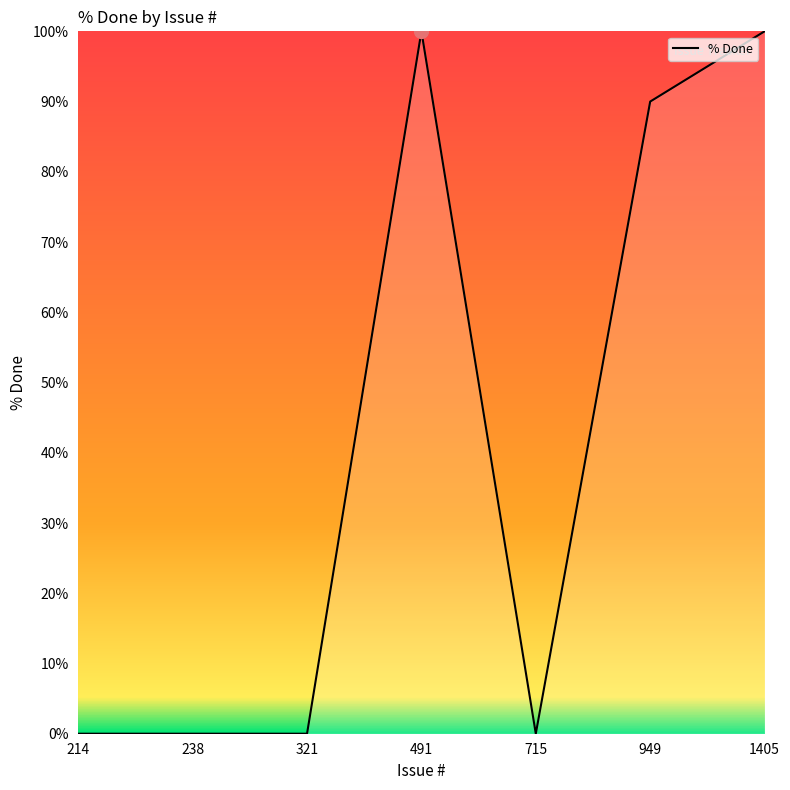

True or false: the data has more than 0 interior local peaks.

True